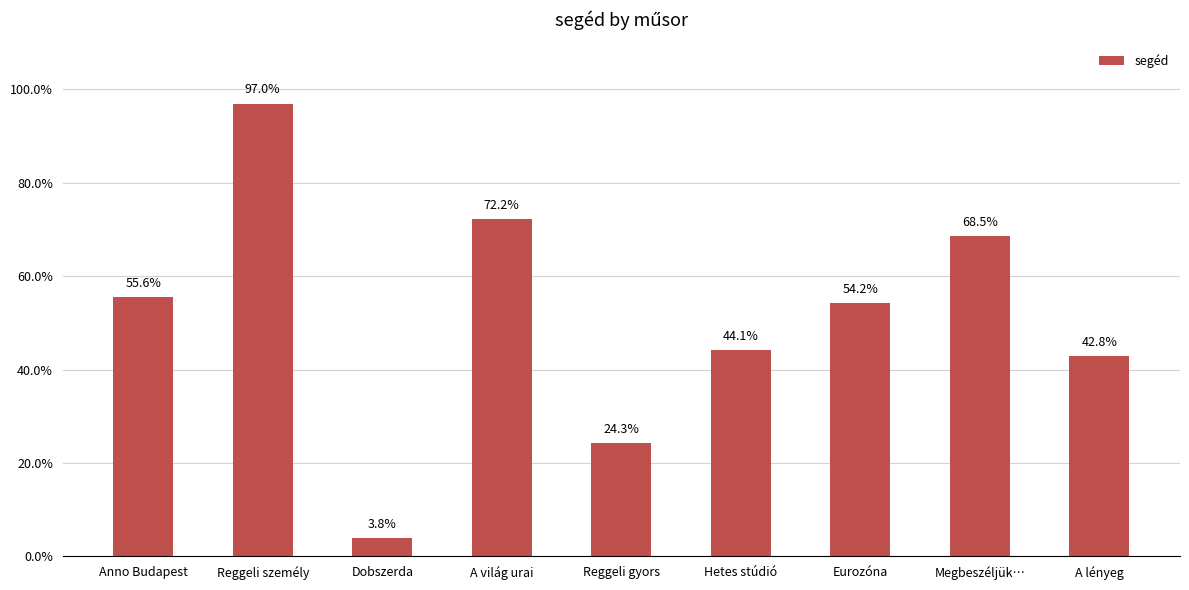

List the labels in order of value, largest first.

Reggeli személy, A világ urai, Megbeszéljük…, Anno Budapest, Eurozóna, Hetes stúdió, A lényeg, Reggeli gyors, Dobszerda